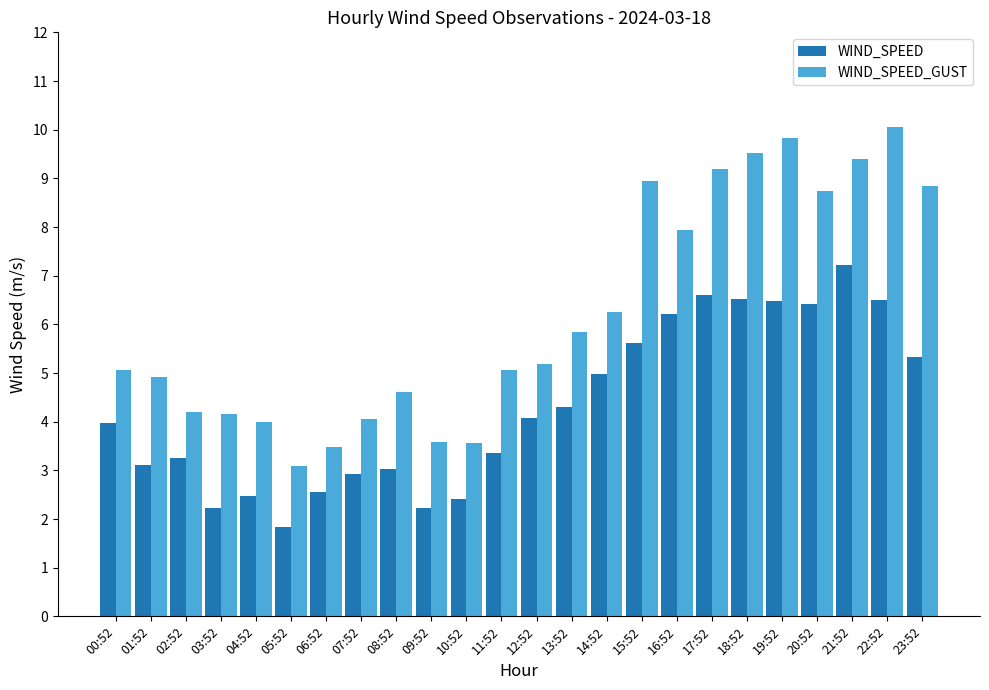

How many categories are shown in the chart?

24